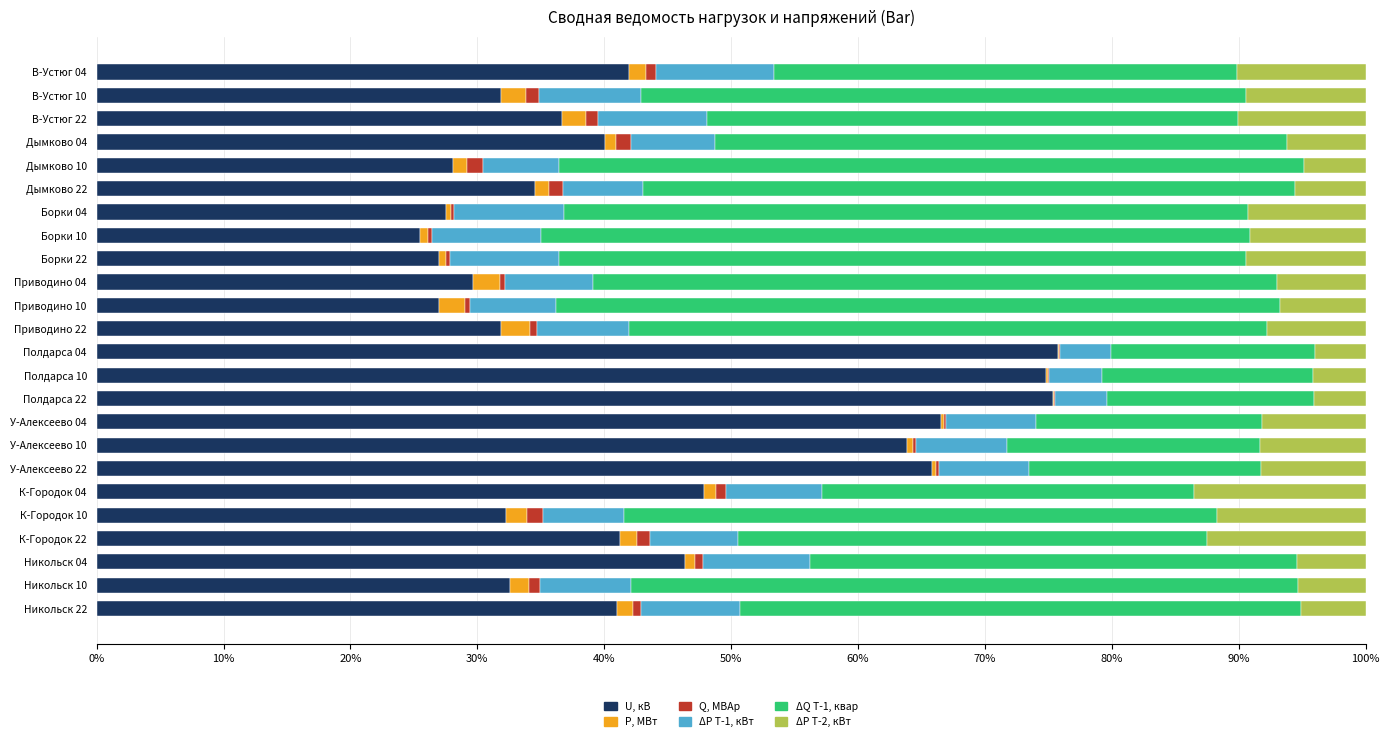

How many data points does each series have?

24